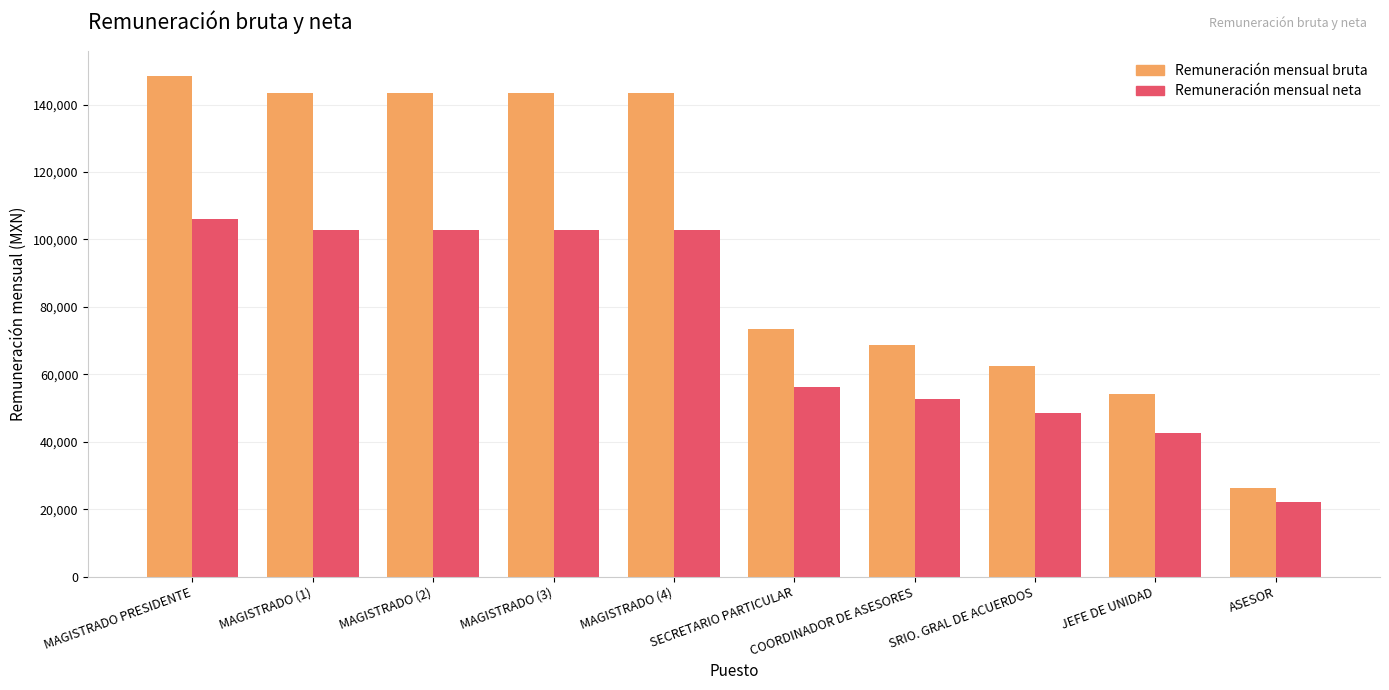

What is the label of the 4th bar from the left?

MAGISTRADO (3)